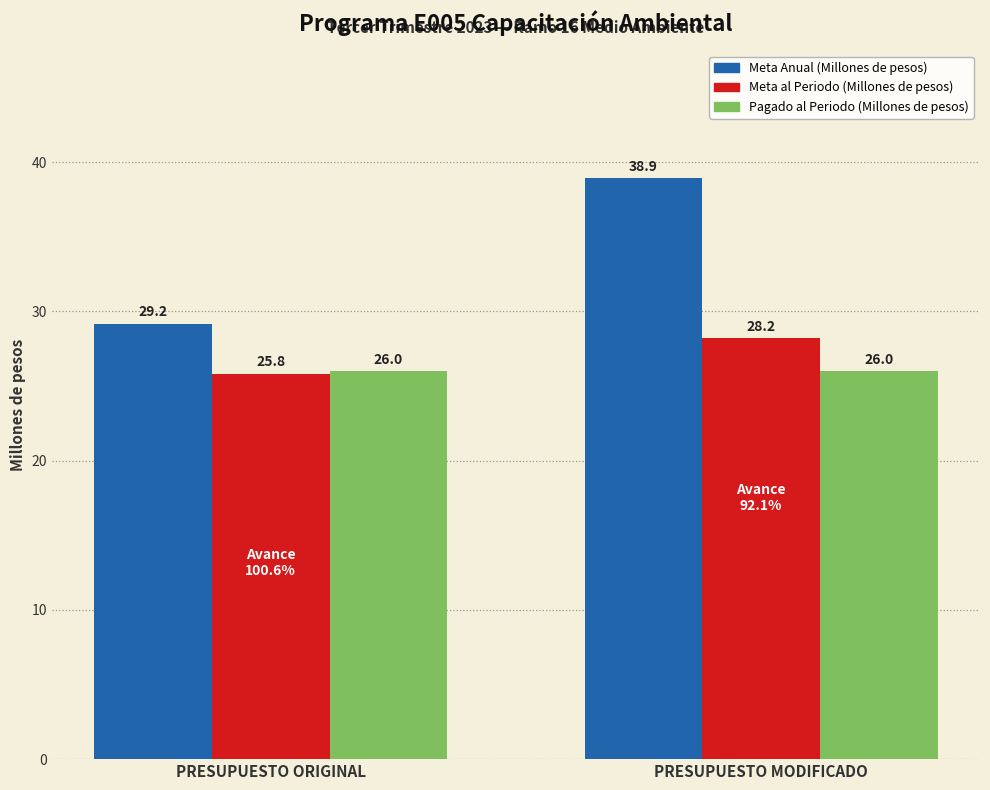

At which label is Meta Anual (Millones de pesos) closest to 34?

PRESUPUESTO ORIGINAL